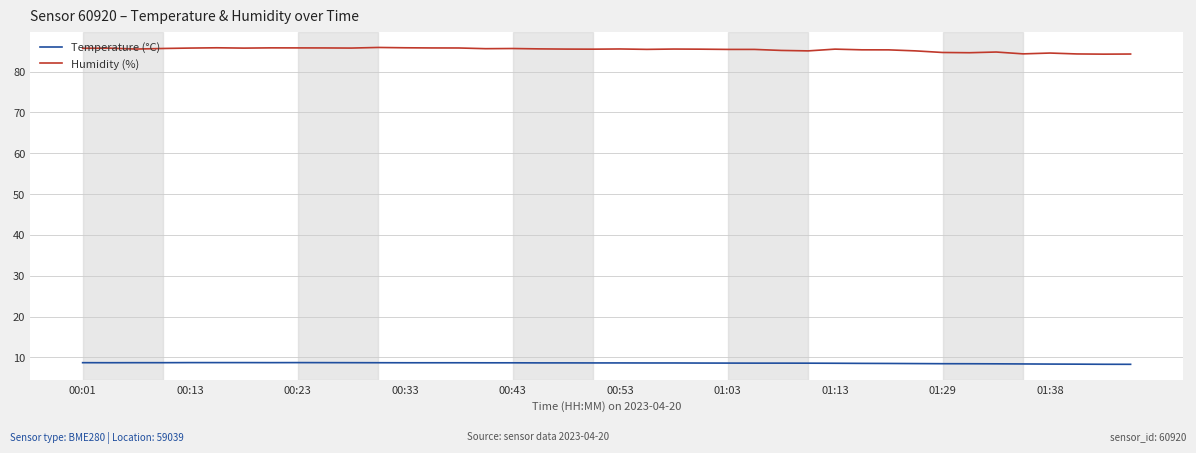

What is the difference between the maximum and minimum values in the Temperature (°C) series?

0.4